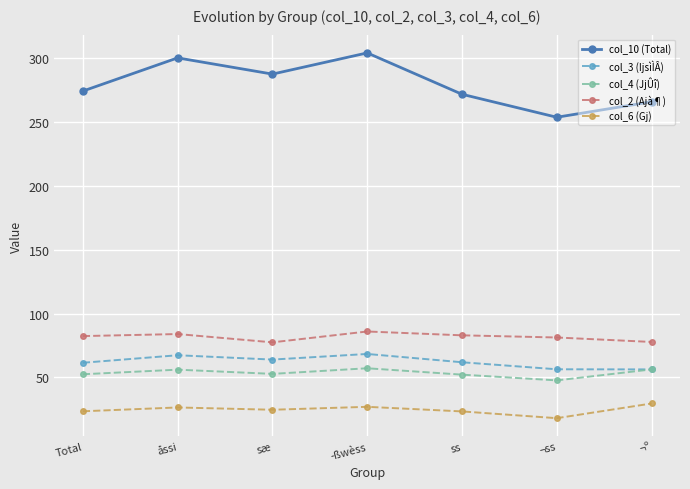

Which series has the widest spread of values?

col_10 (Total)